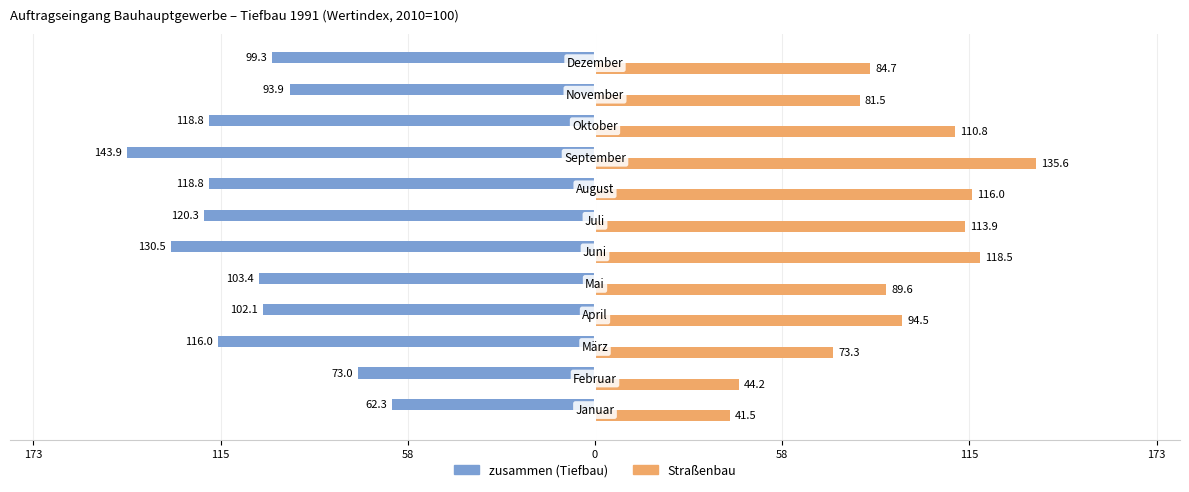

What are all the series names shown in the legend?

zusammen (Tiefbau), Straßenbau